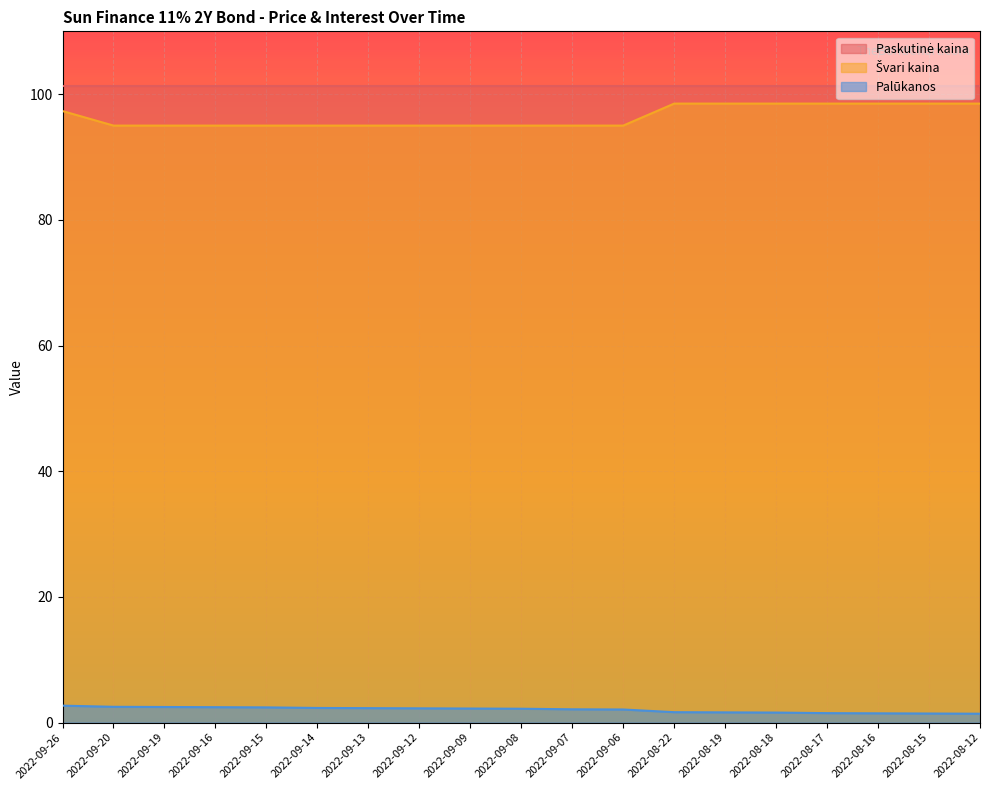

At how many categories does at least one series exceed 88?

19